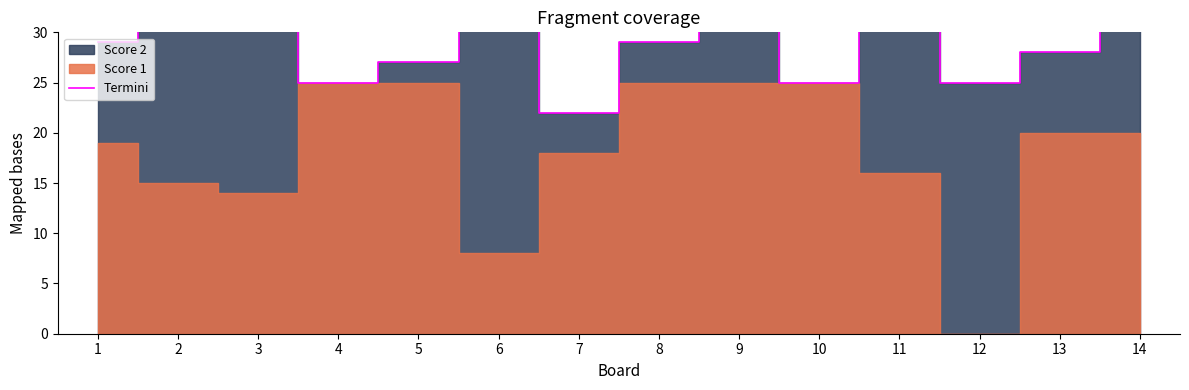

The chart shows a value of 36 at 12. True or false?

False